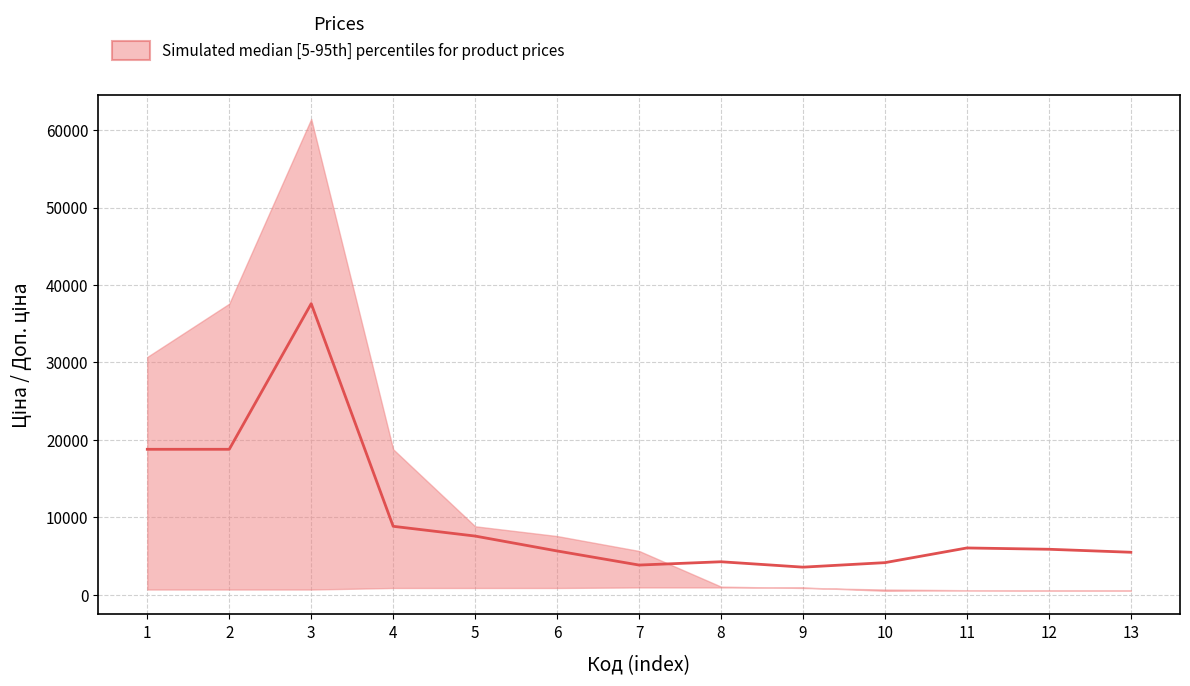

What is the value of the lower point at the 12th from the left?

589.2